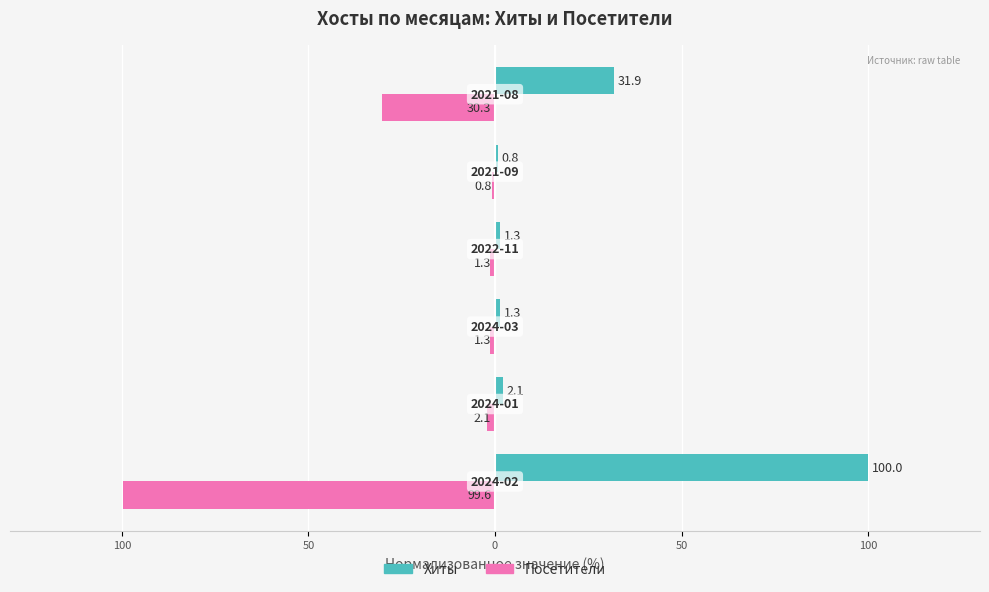

What is the sum of all Посетители values?

-135.3